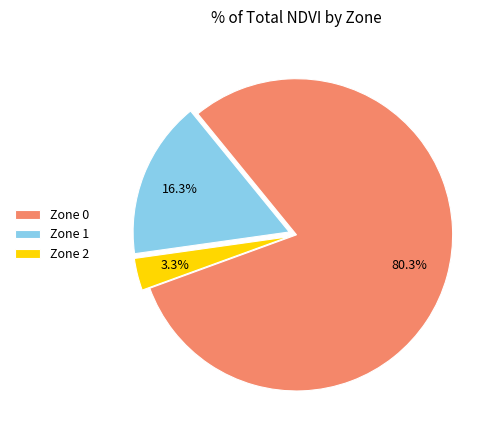

Which has a higher value, Zone 1 or Zone 0?

Zone 0